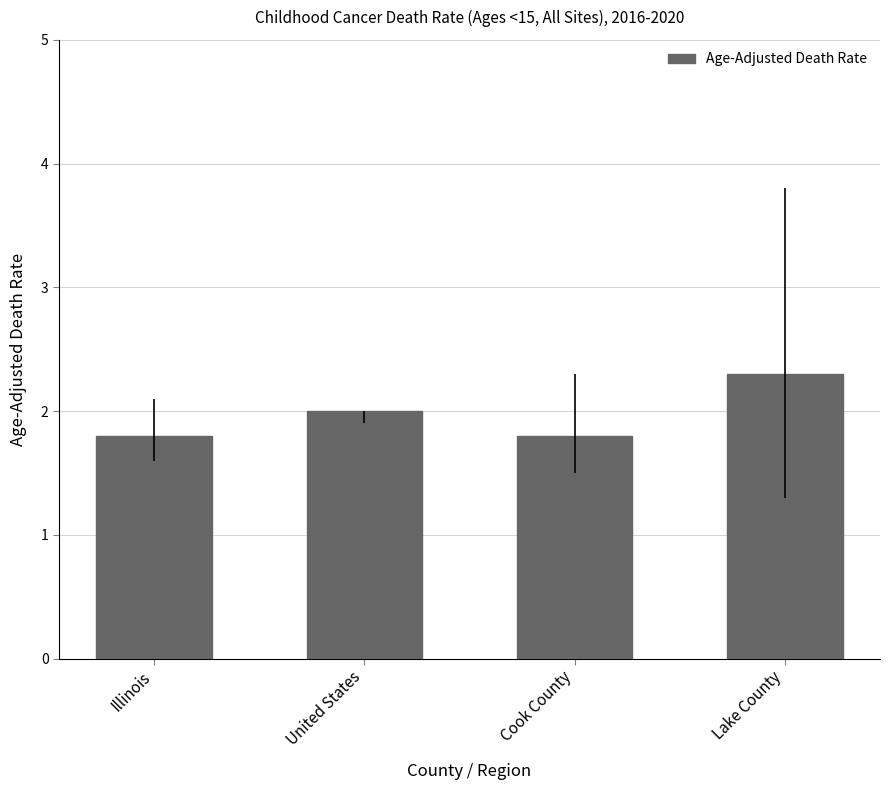

How many values are between 1 and 2?

3